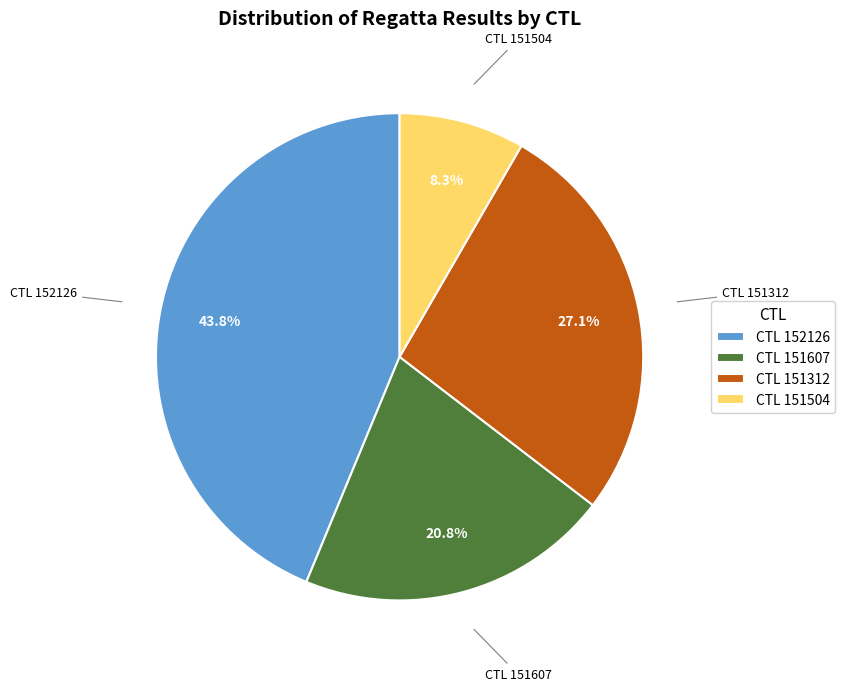

Rank the categories by value from highest to lowest.

CTL 152126, CTL 151312, CTL 151607, CTL 151504